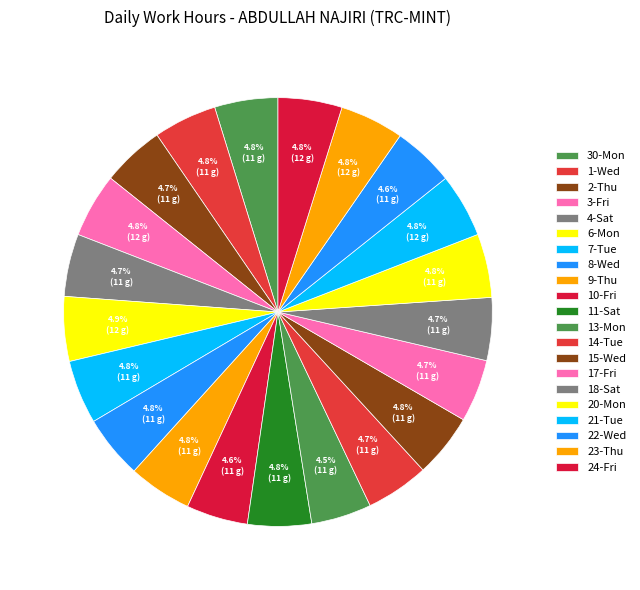

To the nearest percent, what portion does 4-Sat represent?

5%